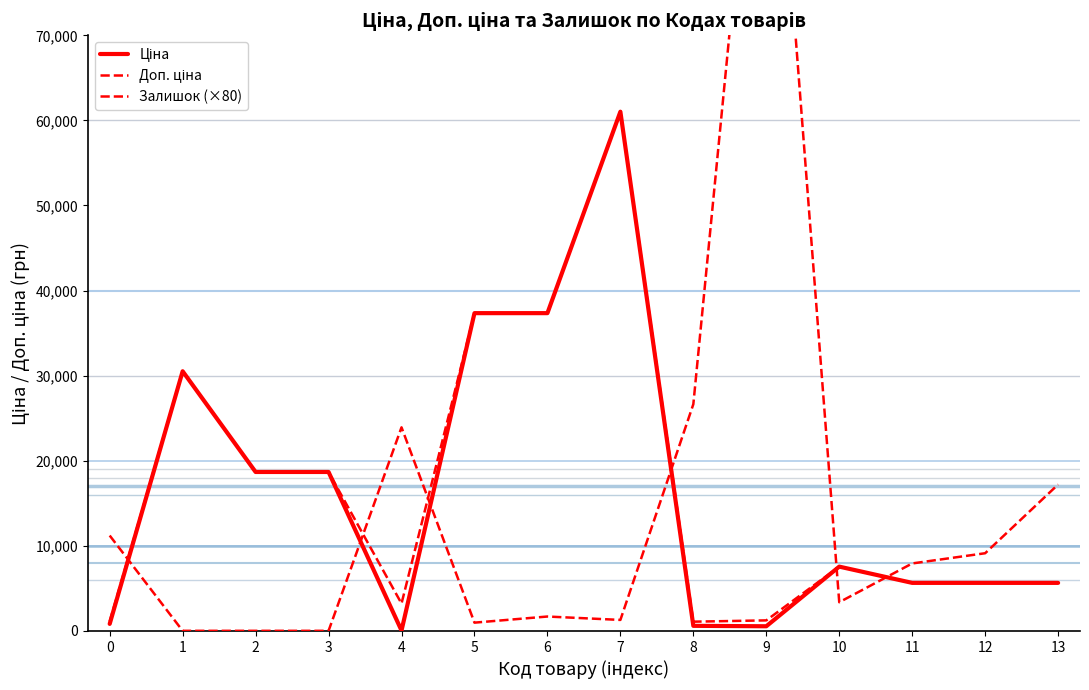

Which category has the lowest value across all series?

1